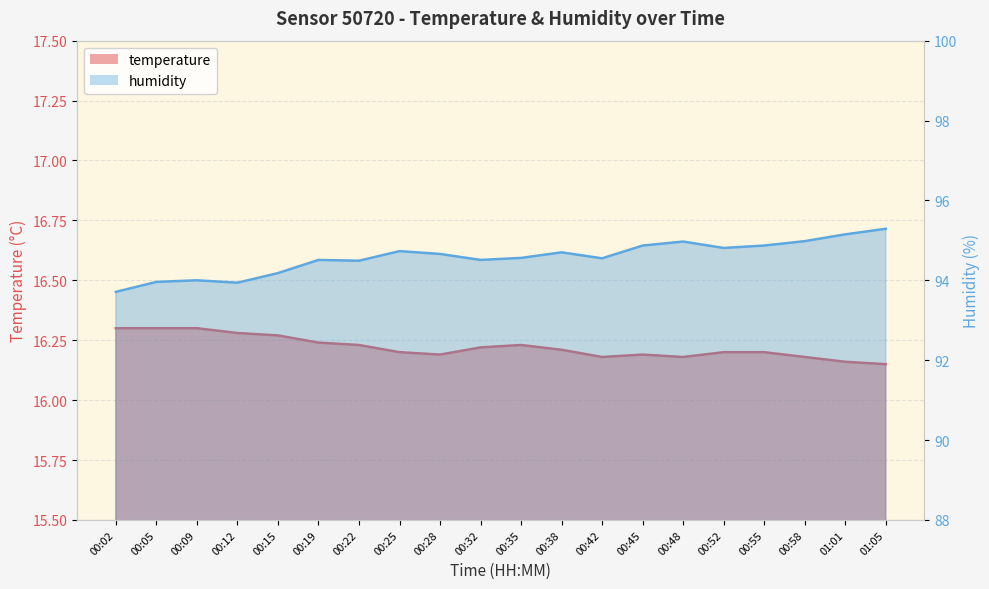

What is the highest value of the temperature series?

16.3